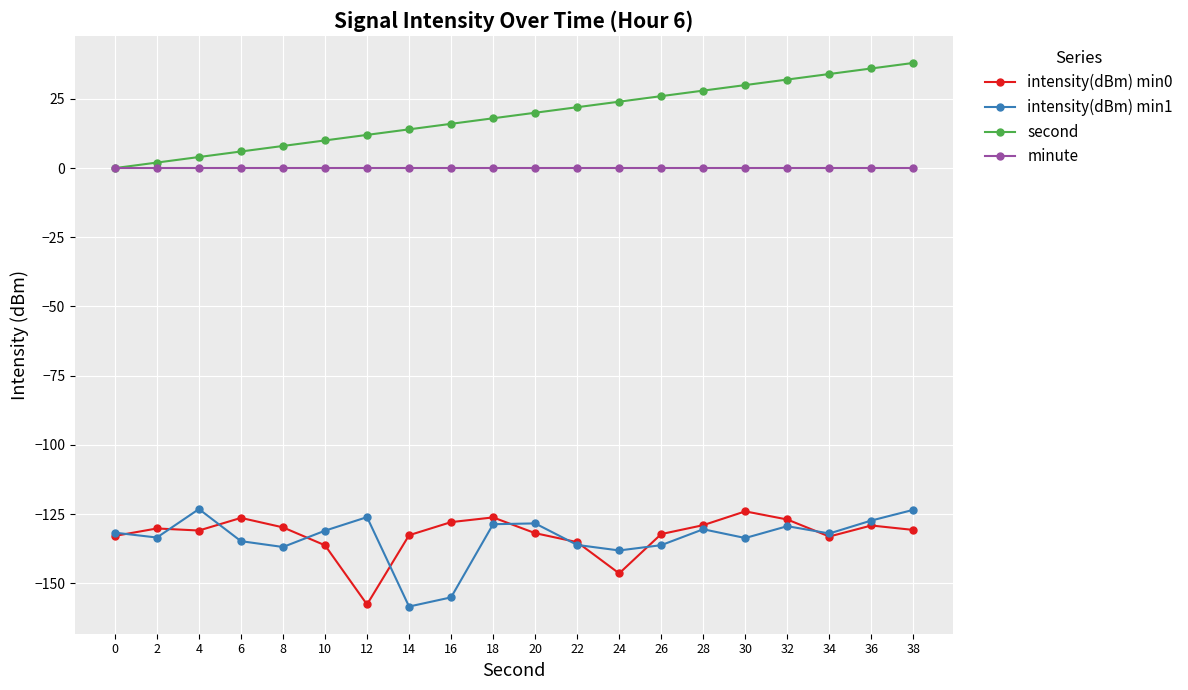

Is the value of second at 32 greater than the value of intensity(dBm) min0 at 12?

Yes